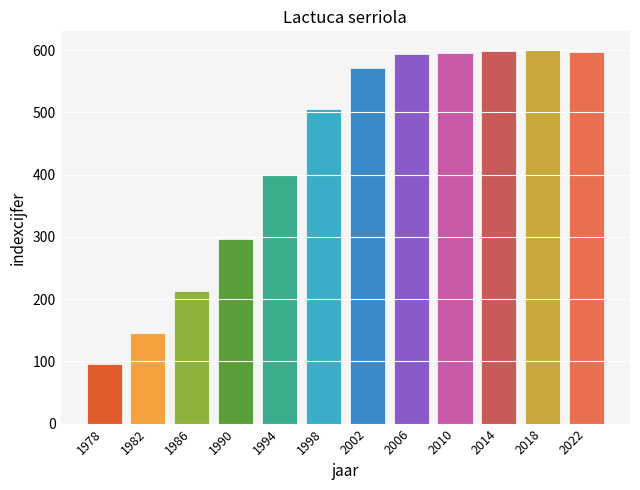

What is the sum of the values at 2018 and 1978?

695